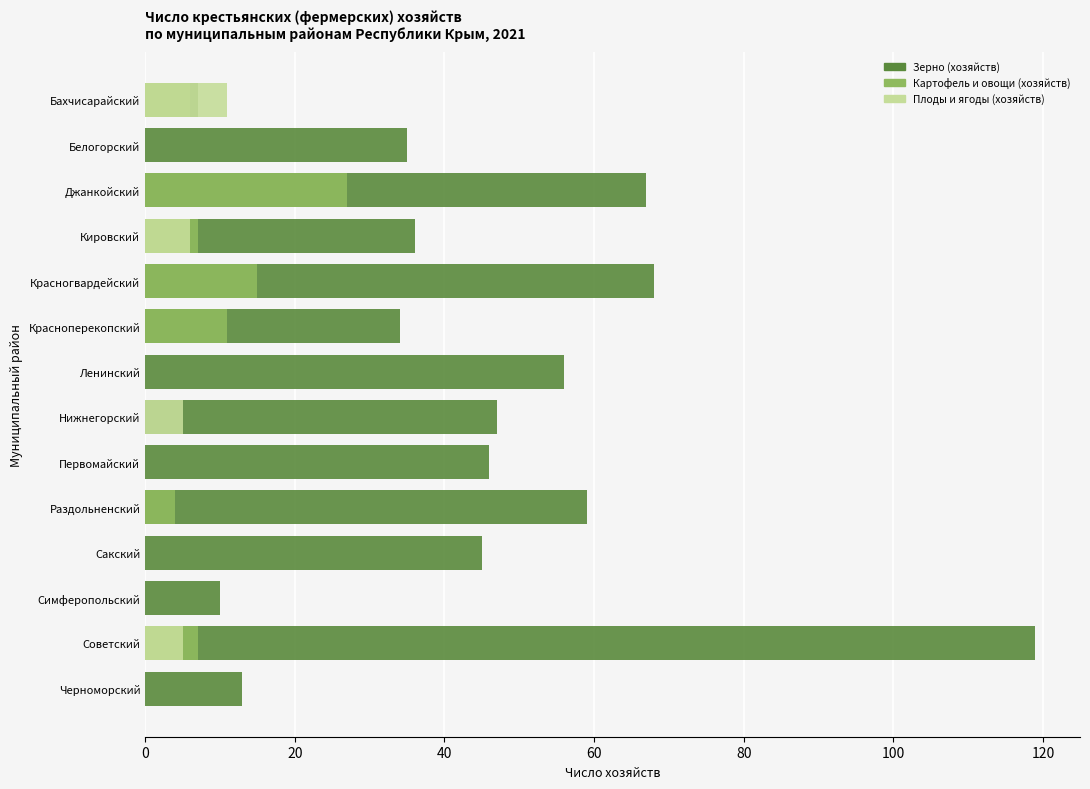

What is the difference between the maximum and minimum values in the Картофель и овощи (хозяйств) series?

27